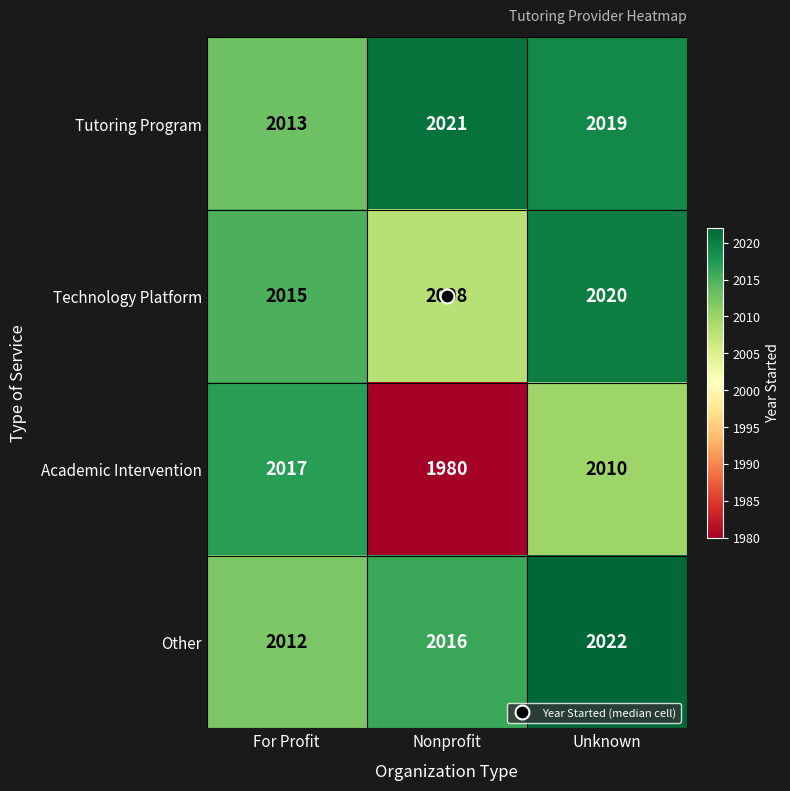

Where is Technology Platform nearest to the value 2014?

For Profit